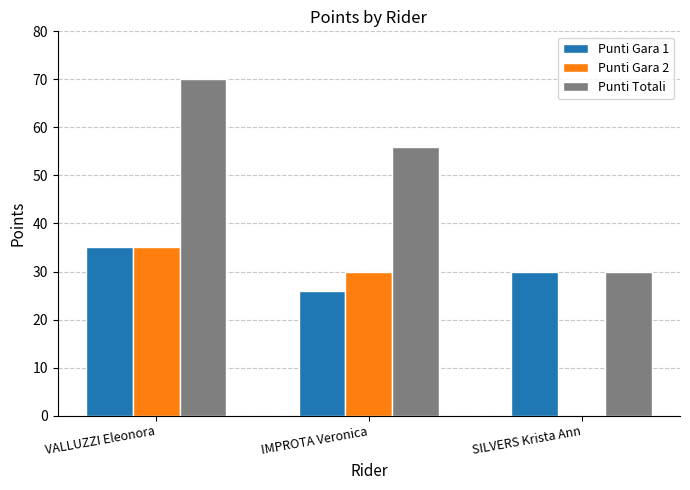

What is the sum of the Punti Gara 2 values at IMPROTA Veronica and VALLUZZI Eleonora?

65